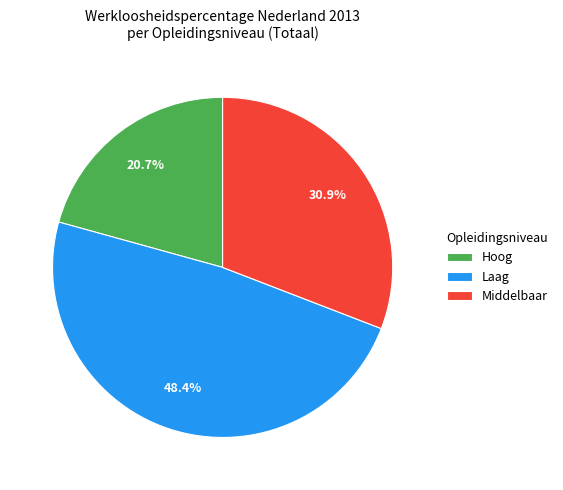

Is there any slice that represents more than half of the pie?

No